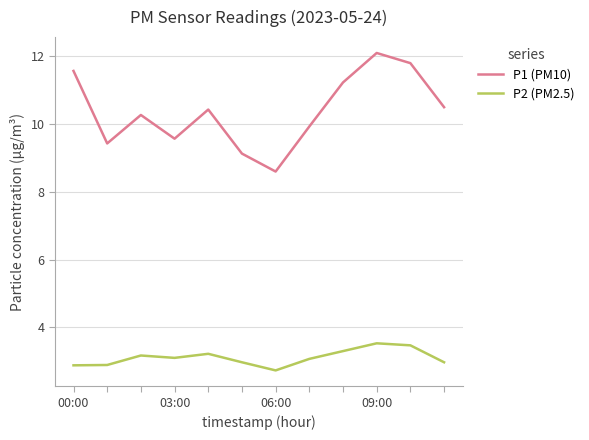

What is the maximum value shown in the chart?

12.1